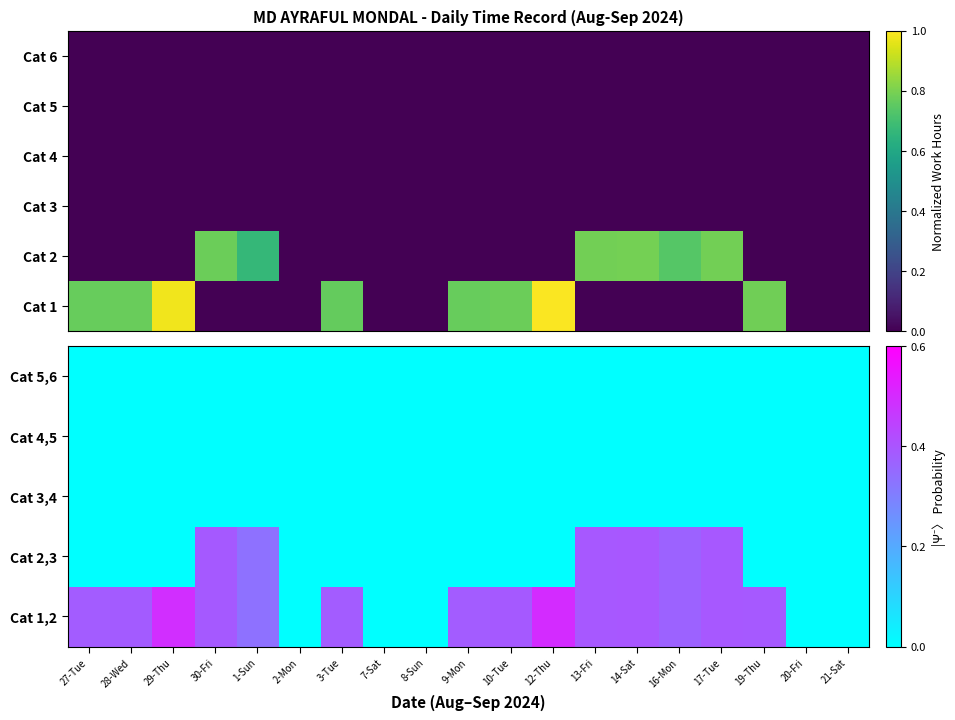

Is the value of Cat 1,2 at 8-Sun greater than the value of Cat 6 at 14-Sat?

No